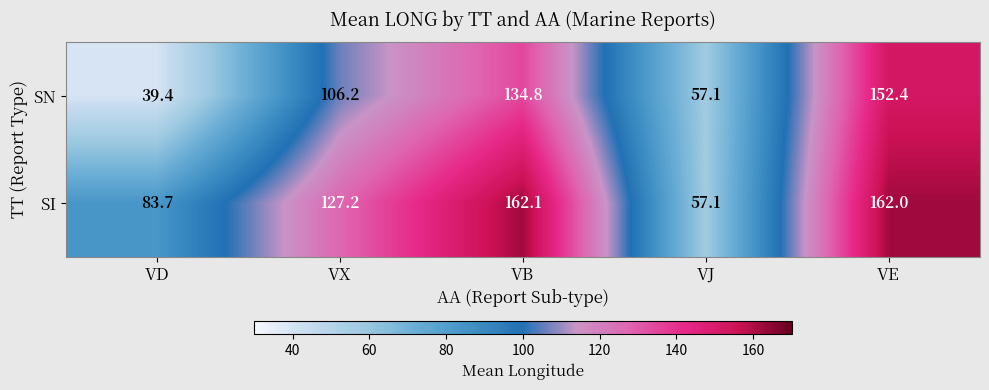

What value does the SN series have at VJ?

57.1